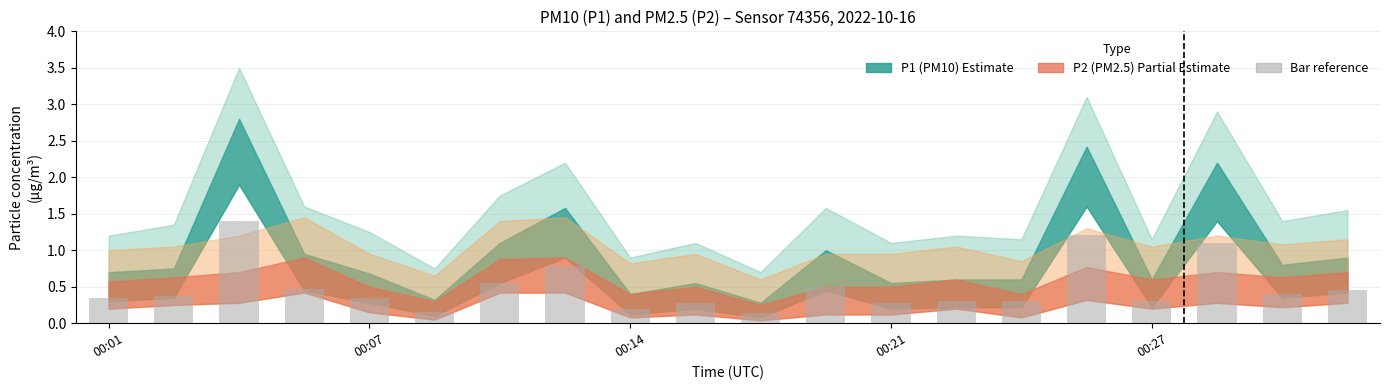

What is the difference between the maximum and minimum values?

1.3